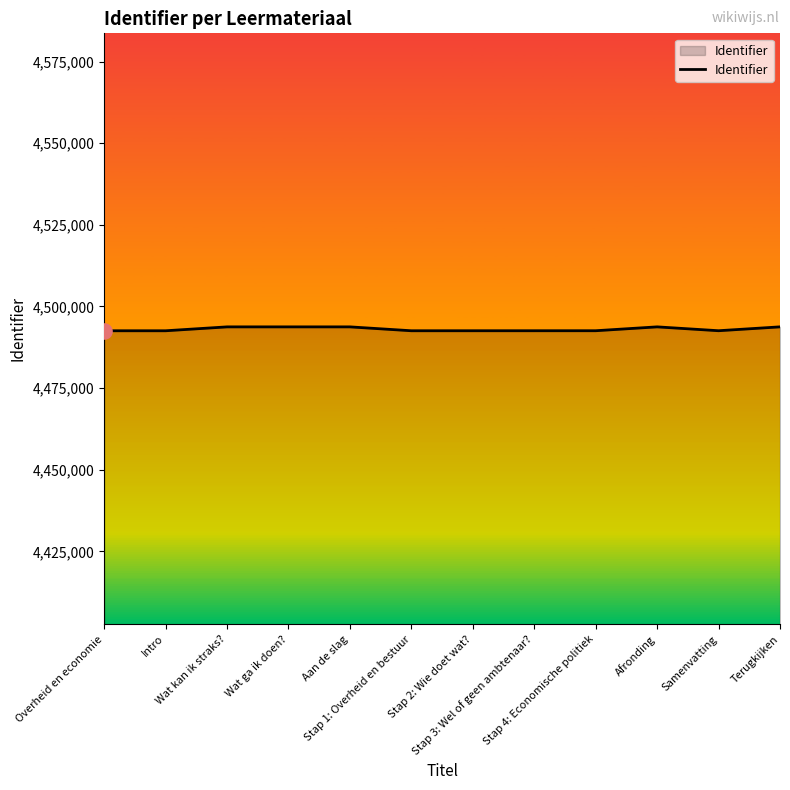

What is the ratio of the value at Terugkijken to the value at Aan de slag?

1.0